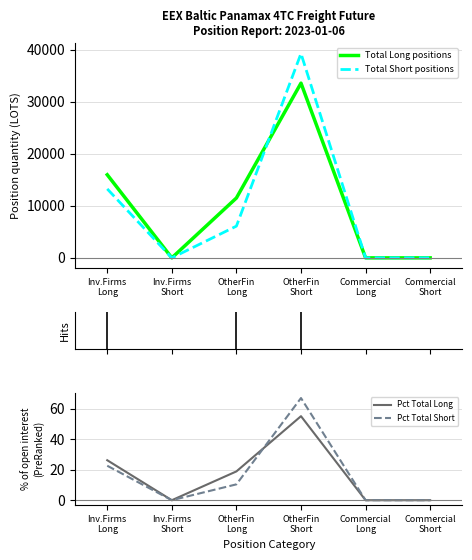

How many lines are shown in the chart?

4